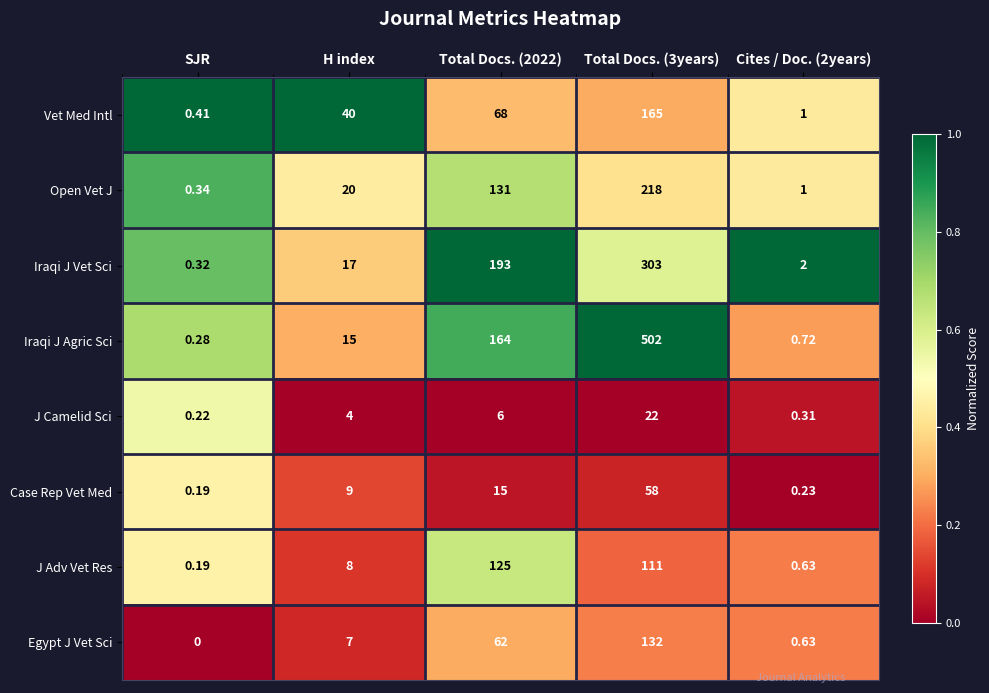

What is the greatest value displayed?

502.0